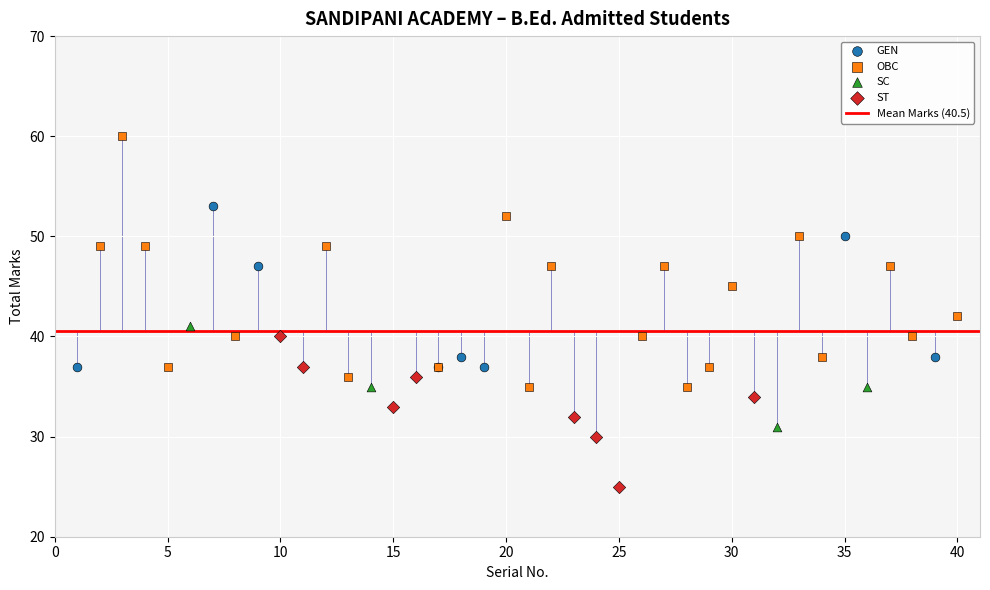

Which series reaches the minimum Y coordinate?

ST